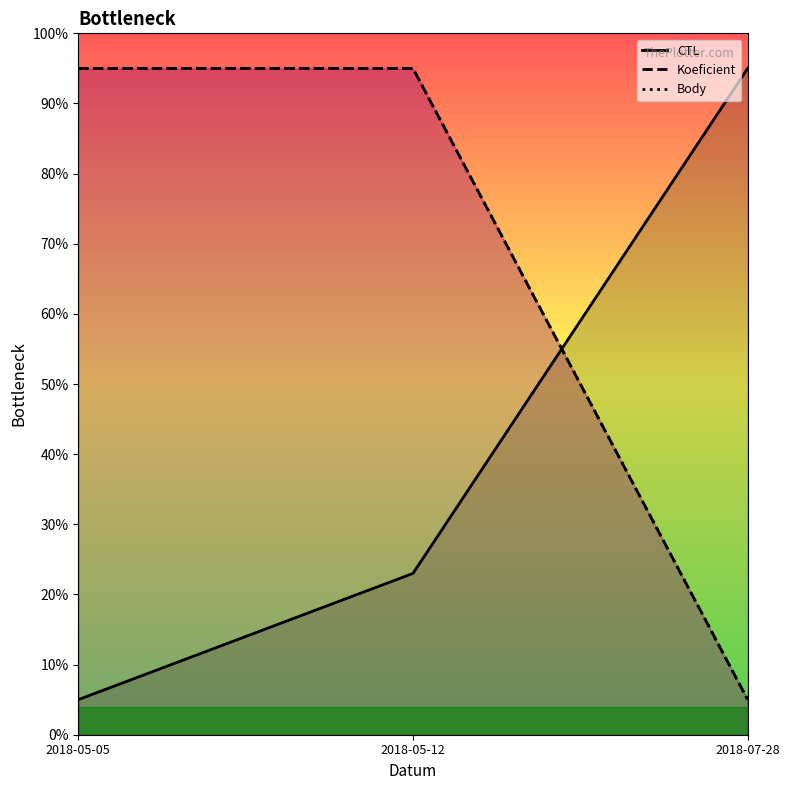

How many values in the Koeficient series are below 94?

1